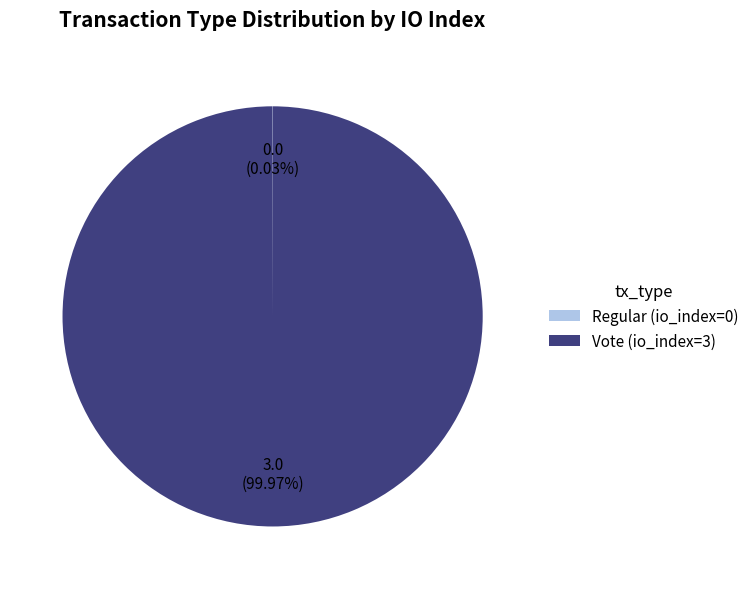

Is there a majority slice in this chart?

Yes